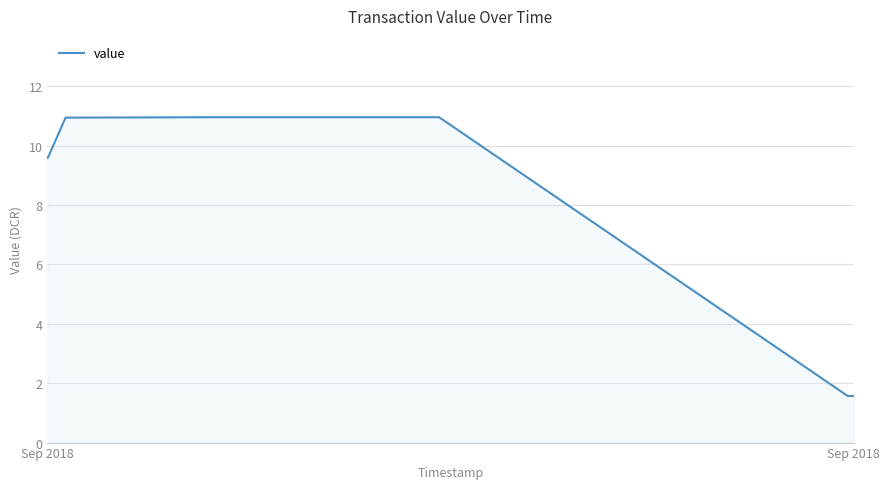

Count the number of values greater than 10.

6